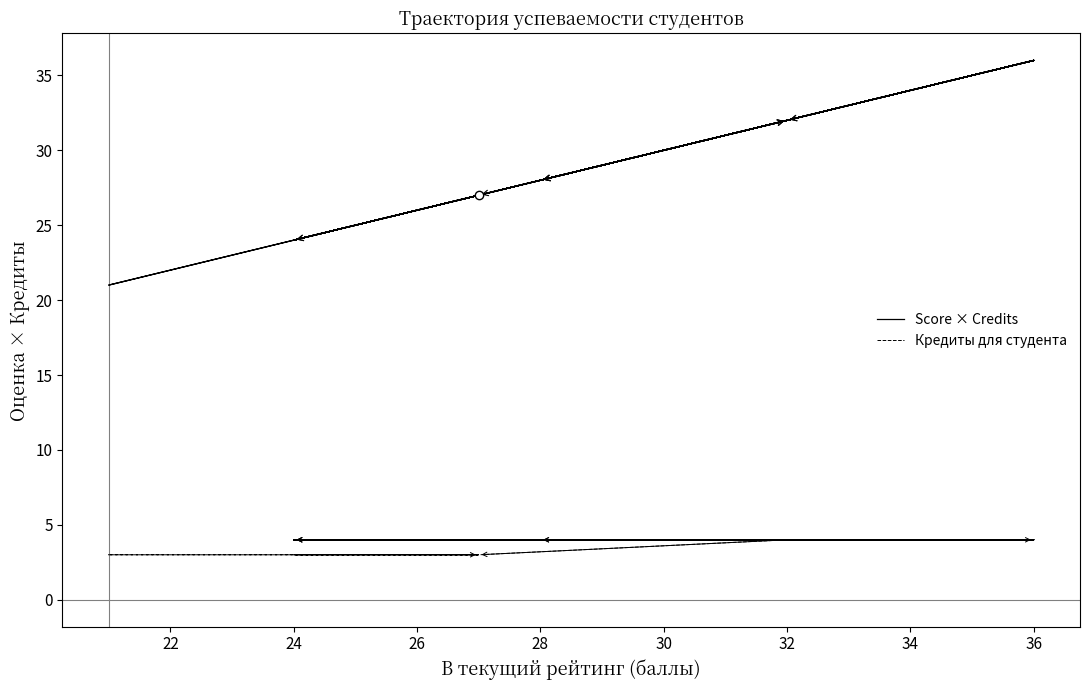

The Кредиты для студента series shows 1 at 36. True or false?

False